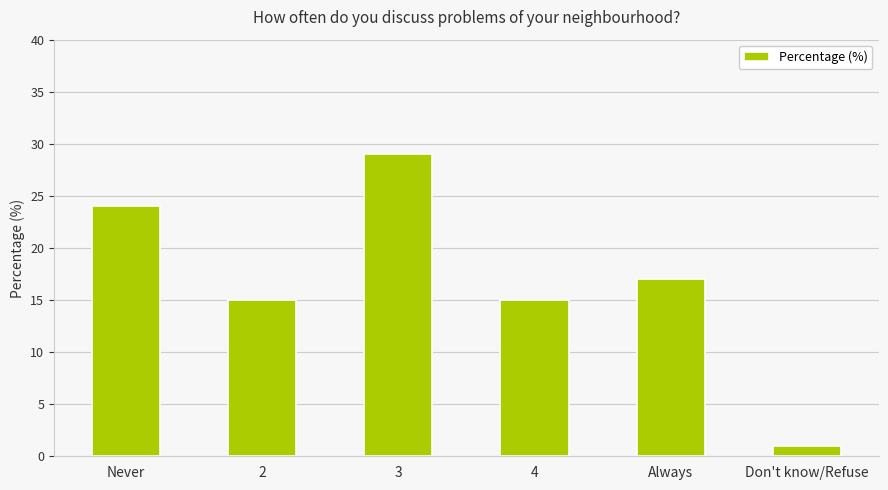

What is the average value?

17